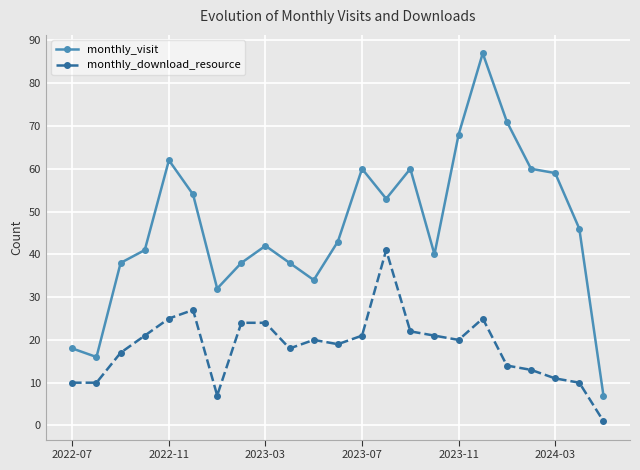

True or false: monthly_visit and monthly_download_resource cross at least once.

False